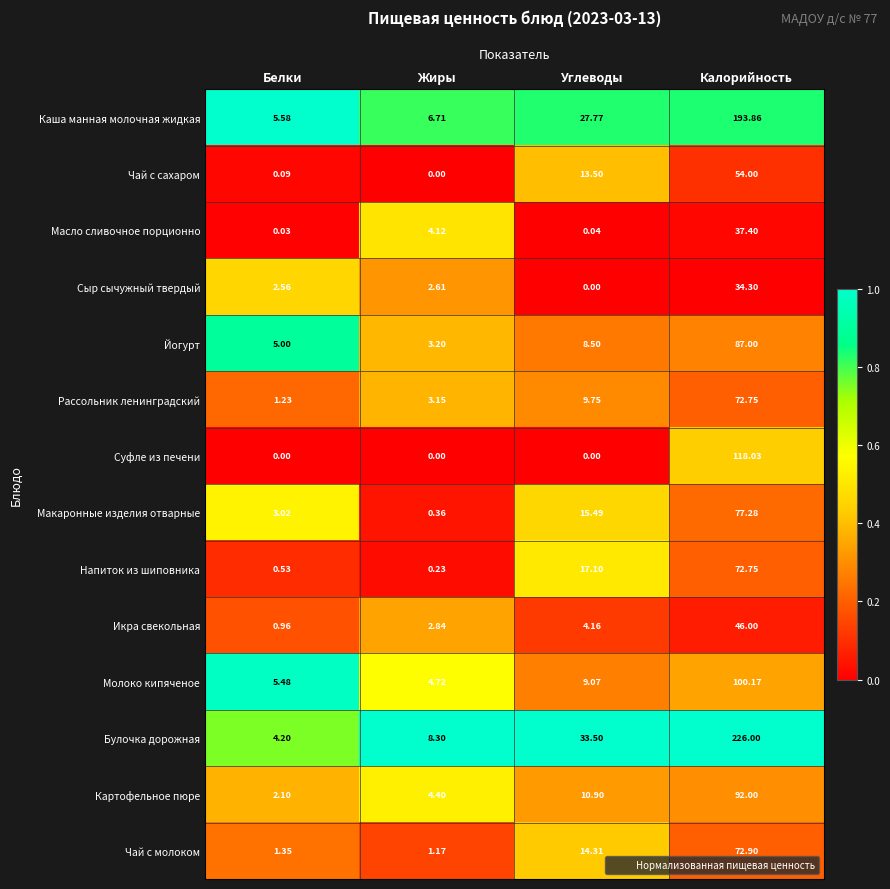

At which category is the sum across all series the highest?

Калорийность